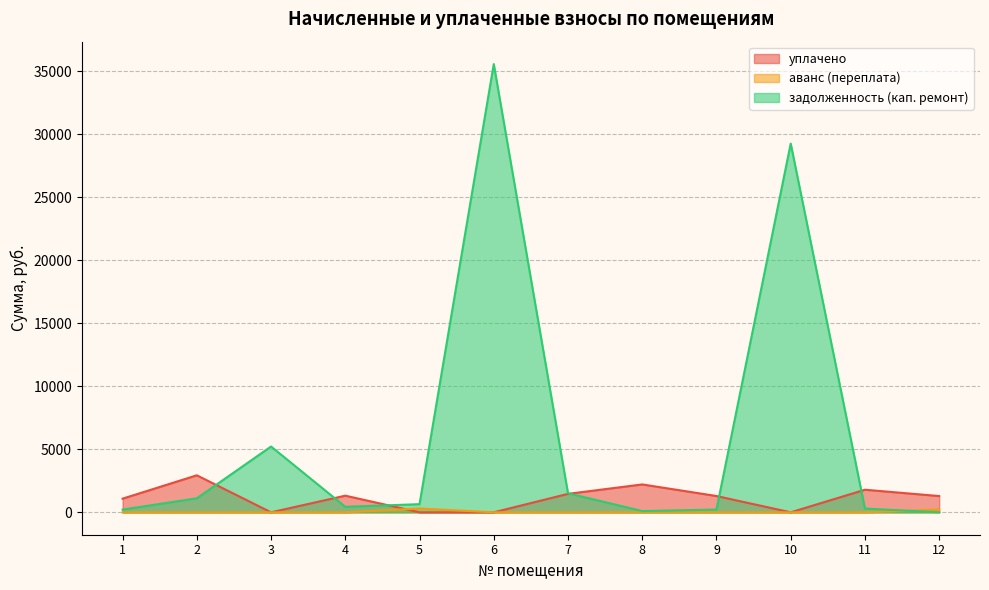

In задолженность (кап. ремонт), how many points are higher than both neighbors (excluding endpoints)?

3